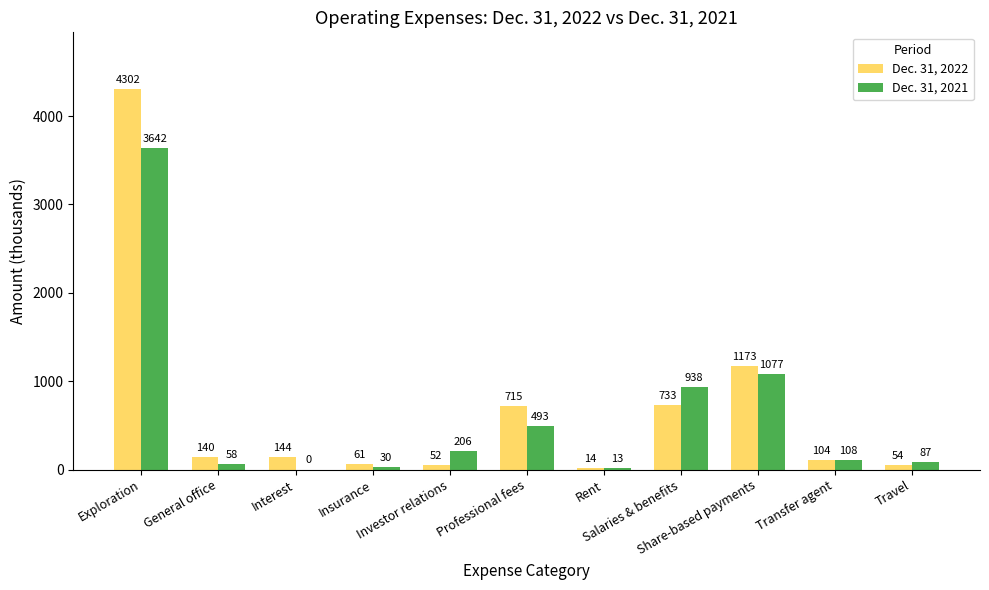

The value of Dec. 31, 2022 at Insurance is 61. True or false?

True